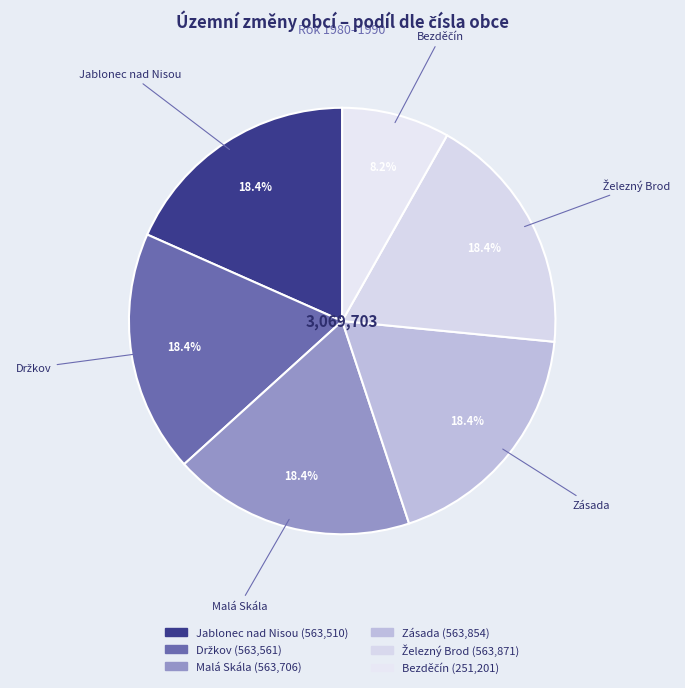

Count the number of slices in the pie.

6